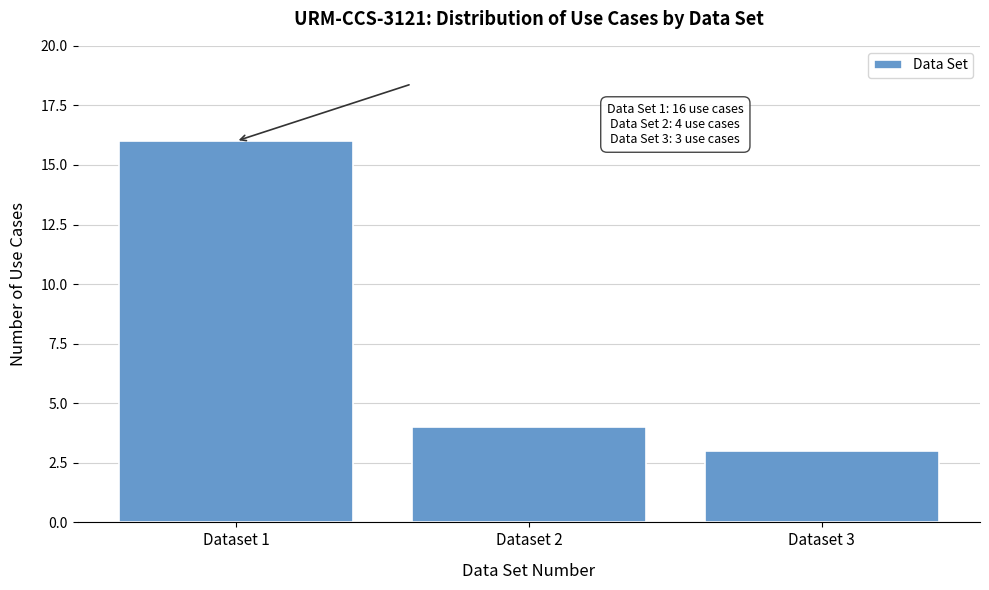

Reading right to left, extract all data points from this chart.

3	4	16